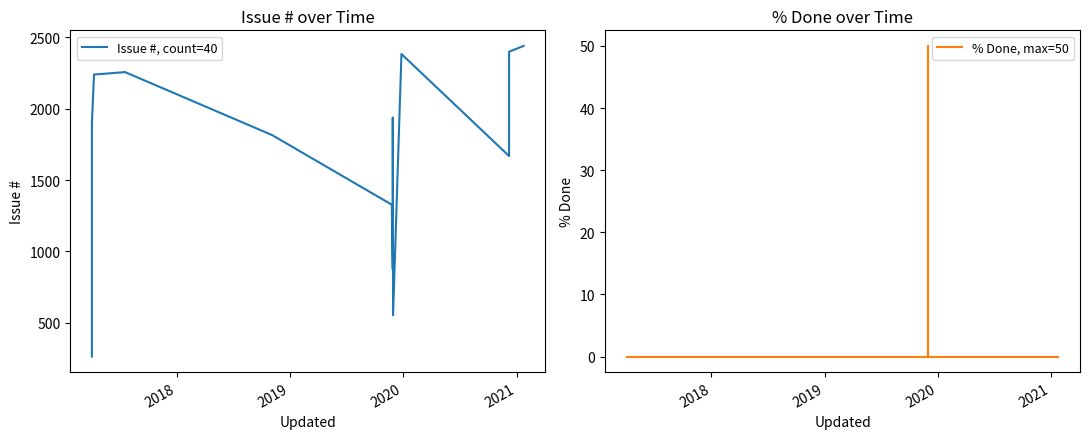

True or false: % Done, max=50 has a value of 23 at 22.

False